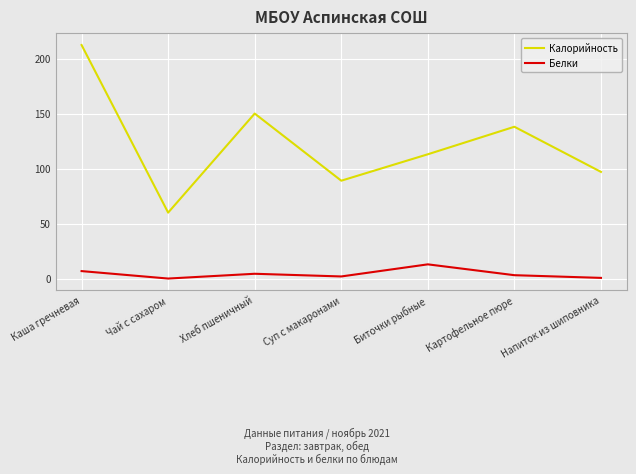

List the series in order of their overall mean, lowest first.

Белки, Калорийность